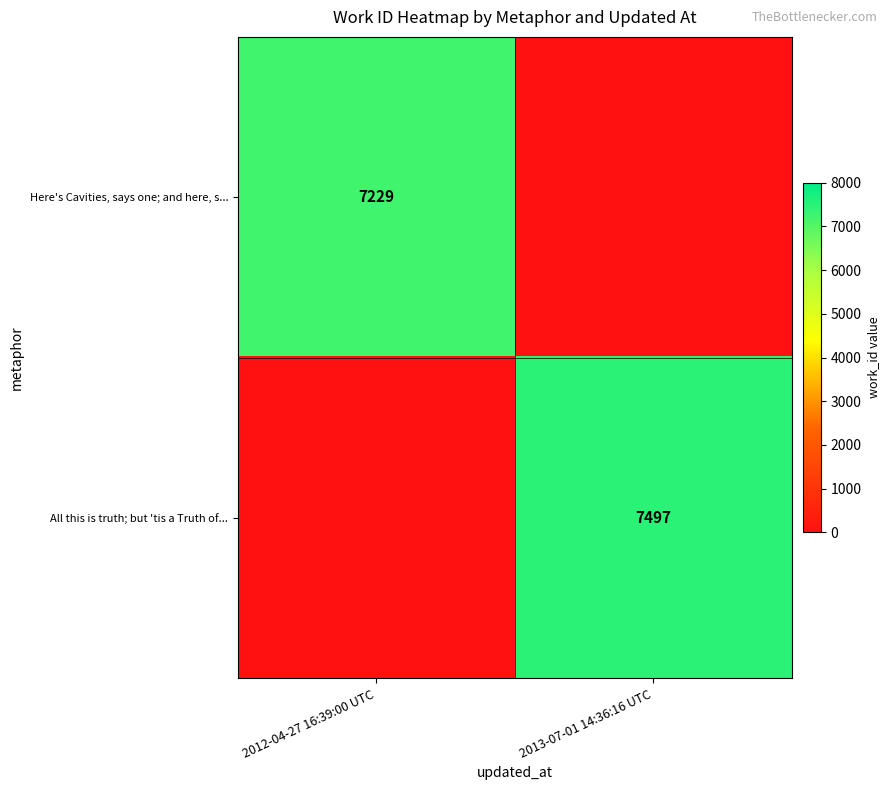

At which category is the sum across all series the highest?

2013-07-01 14:36:16 UTC